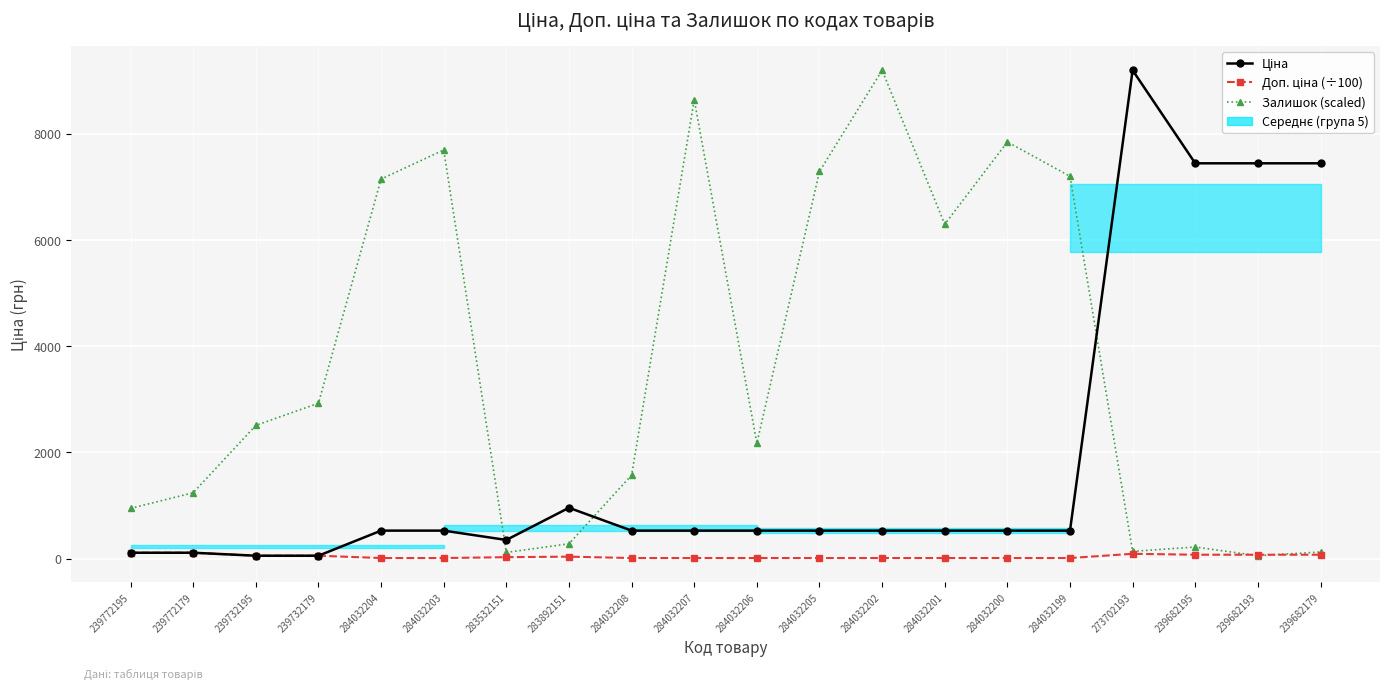

What is the sum of the Ціна values at 284032203 and 283892151?

1486.7